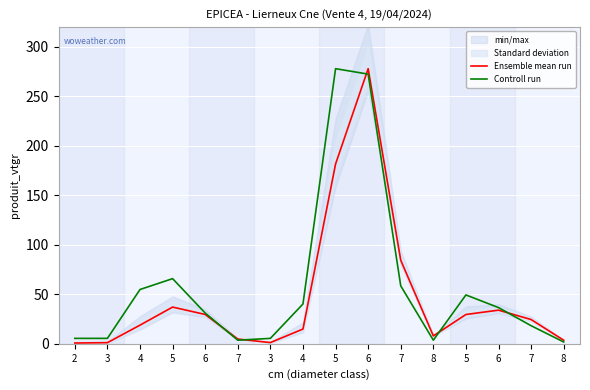

Between 5 and 7, which series saw the biggest shift?

Controll run